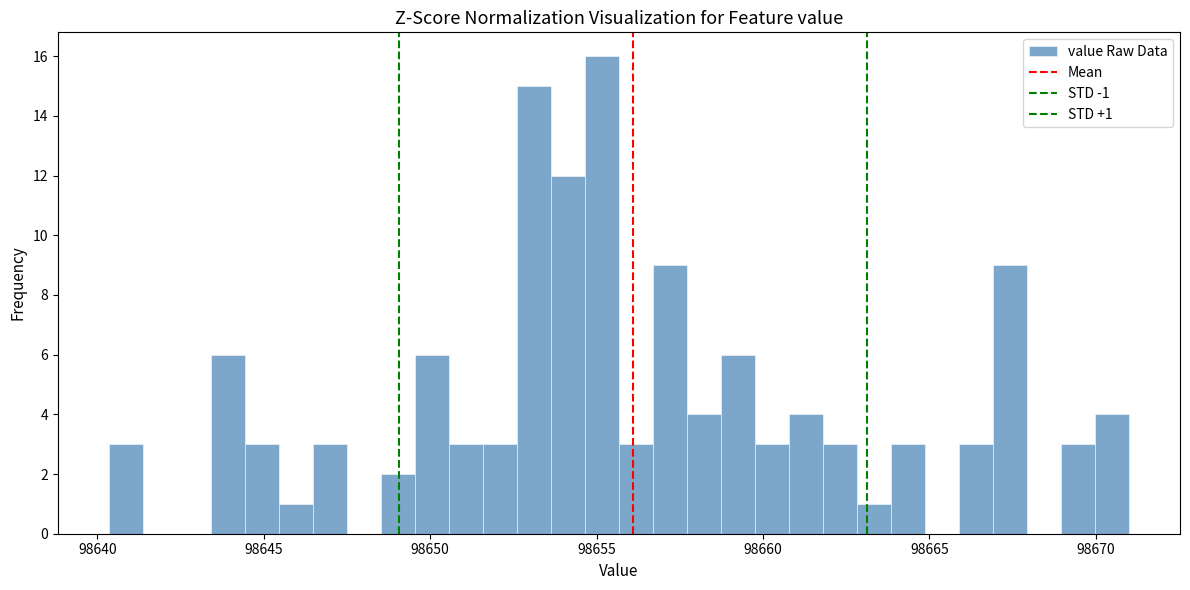

Around what value on the x-axis is the tallest bar? Give the approximate position of its centre, as read against the axis.

98655.0